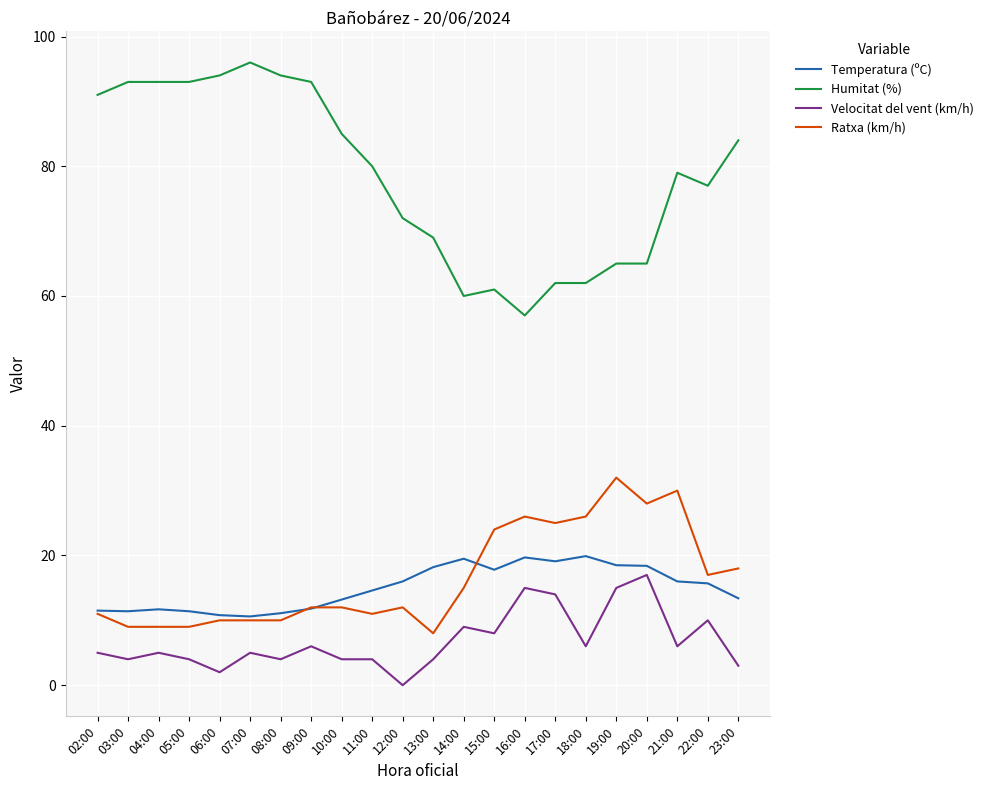

What is the difference between the second highest and second lowest values in the Temperatura (ºC) series?

8.9